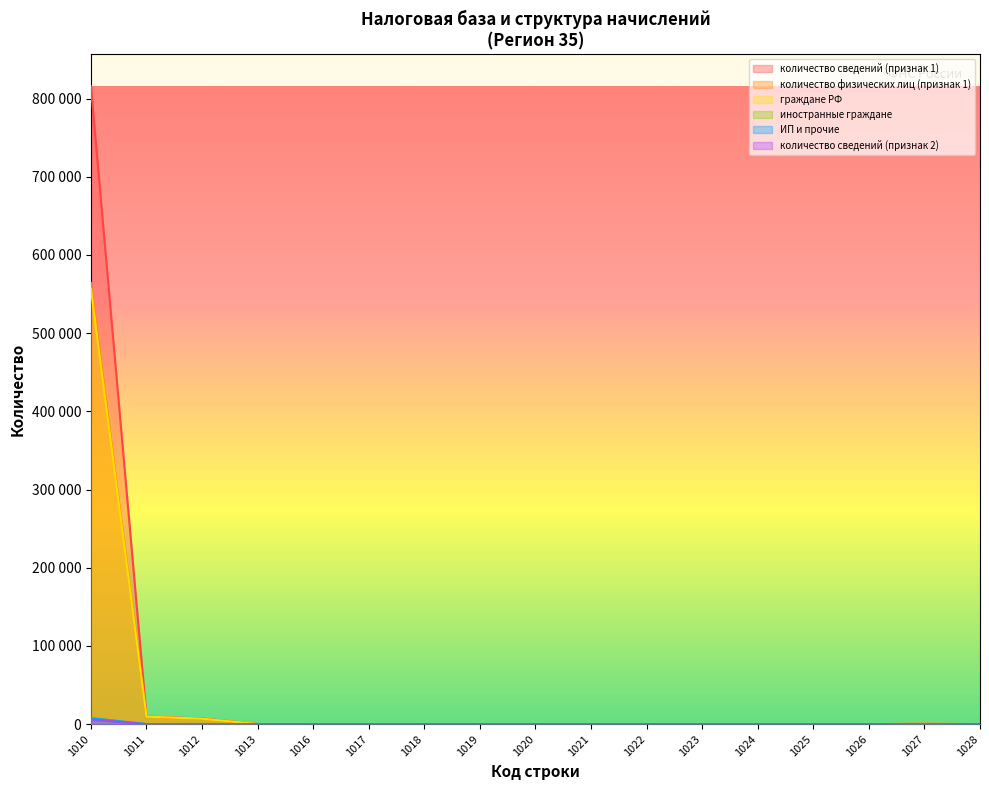

Count the number of categories in the chart.

17